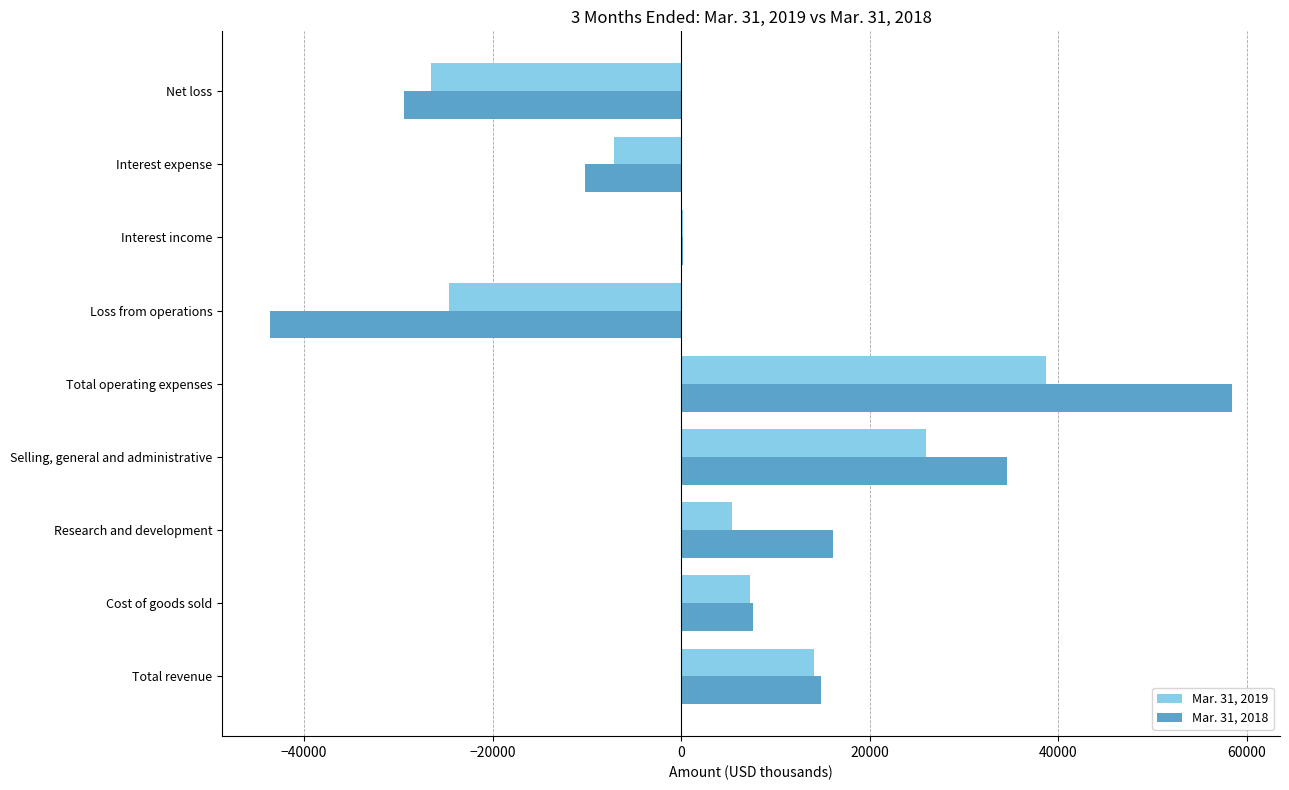

The Mar. 31, 2018 series shows 7686 at Cost of goods sold. True or false?

True